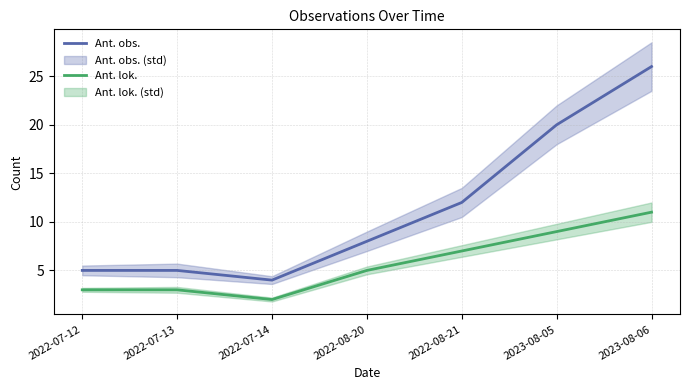

True or false: Ant. obs. has more than 2 interior local peaks.

False